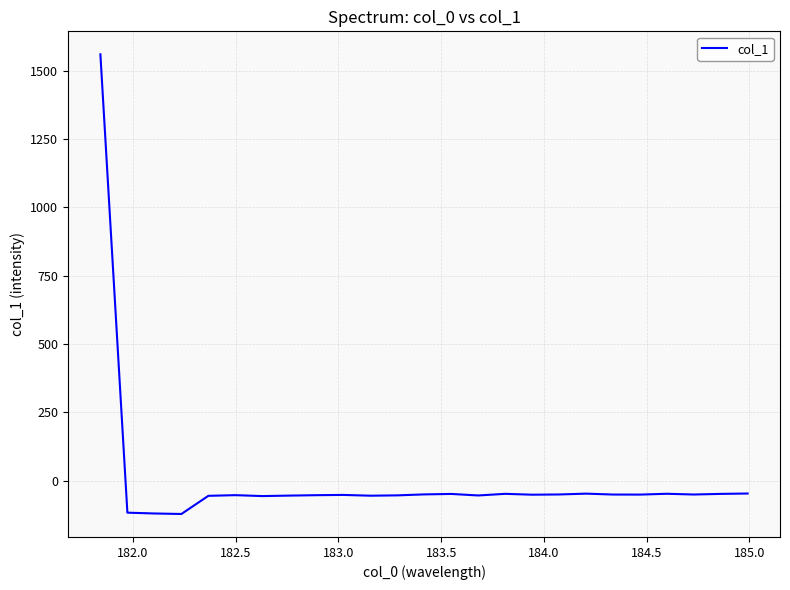

How many lines are shown in the chart?

1